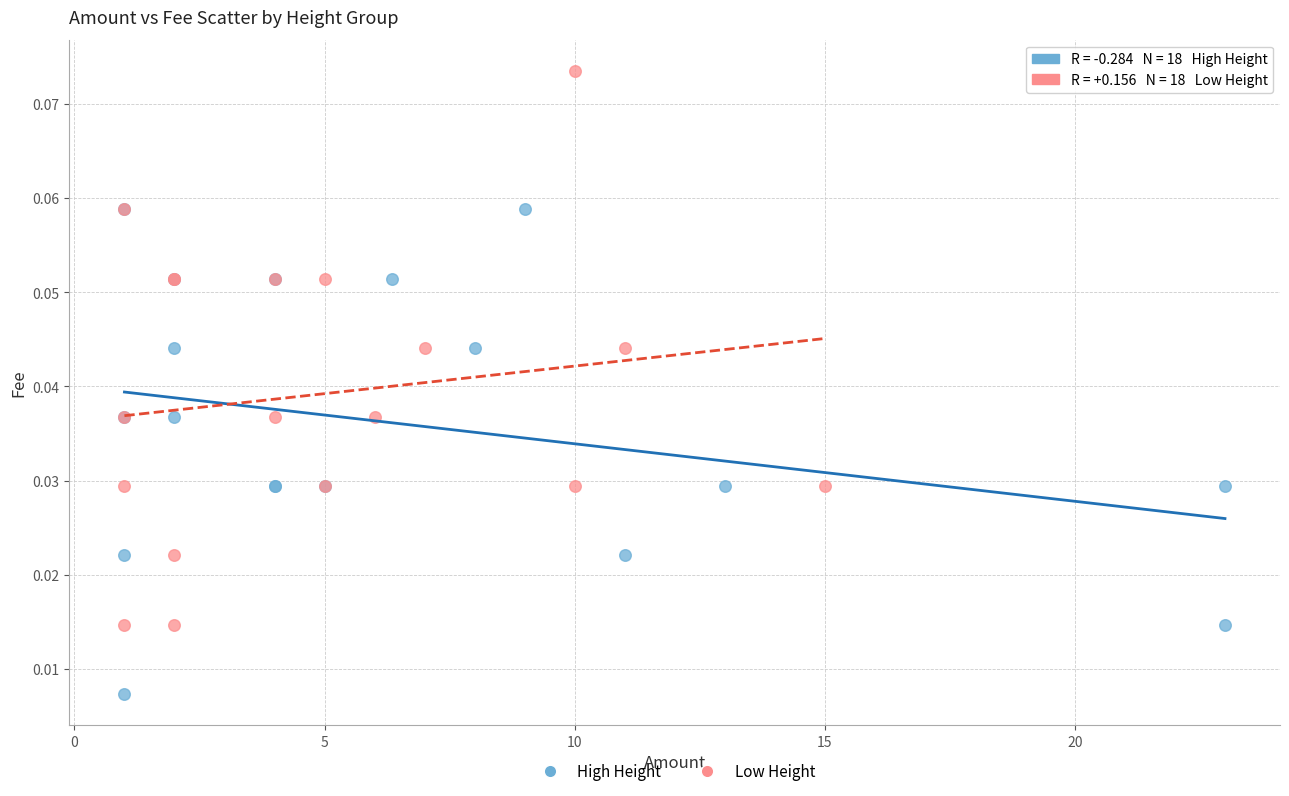

Which series has the largest Y range (max minus min)?

Low Height